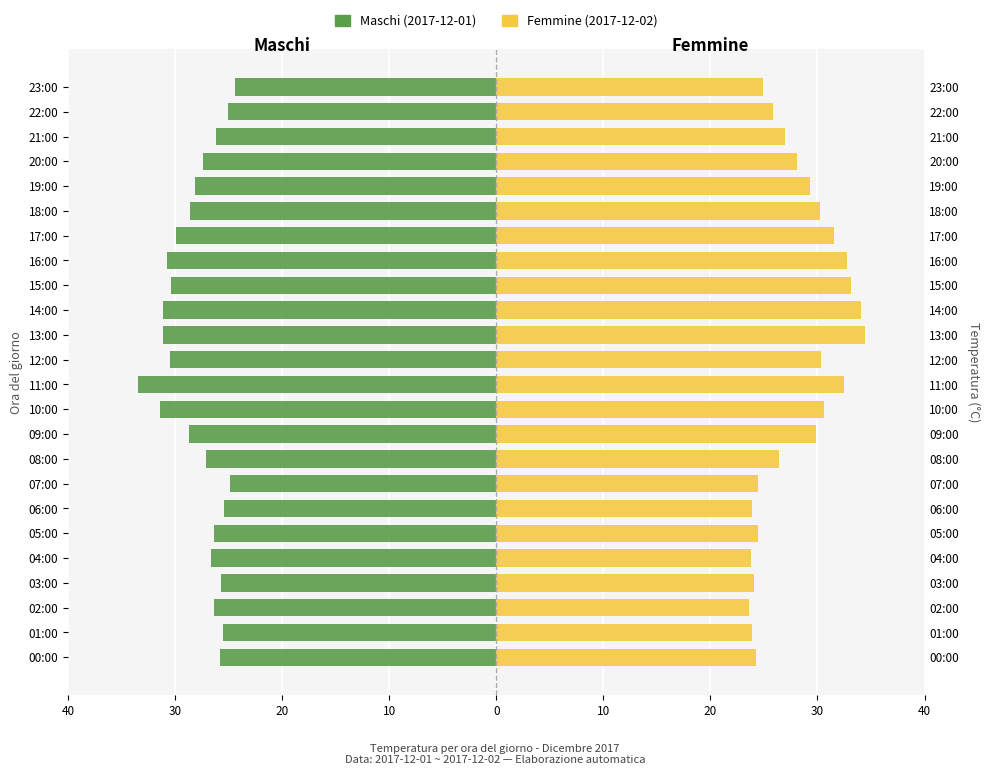

Where is Femmine nearest to the value 29?

19